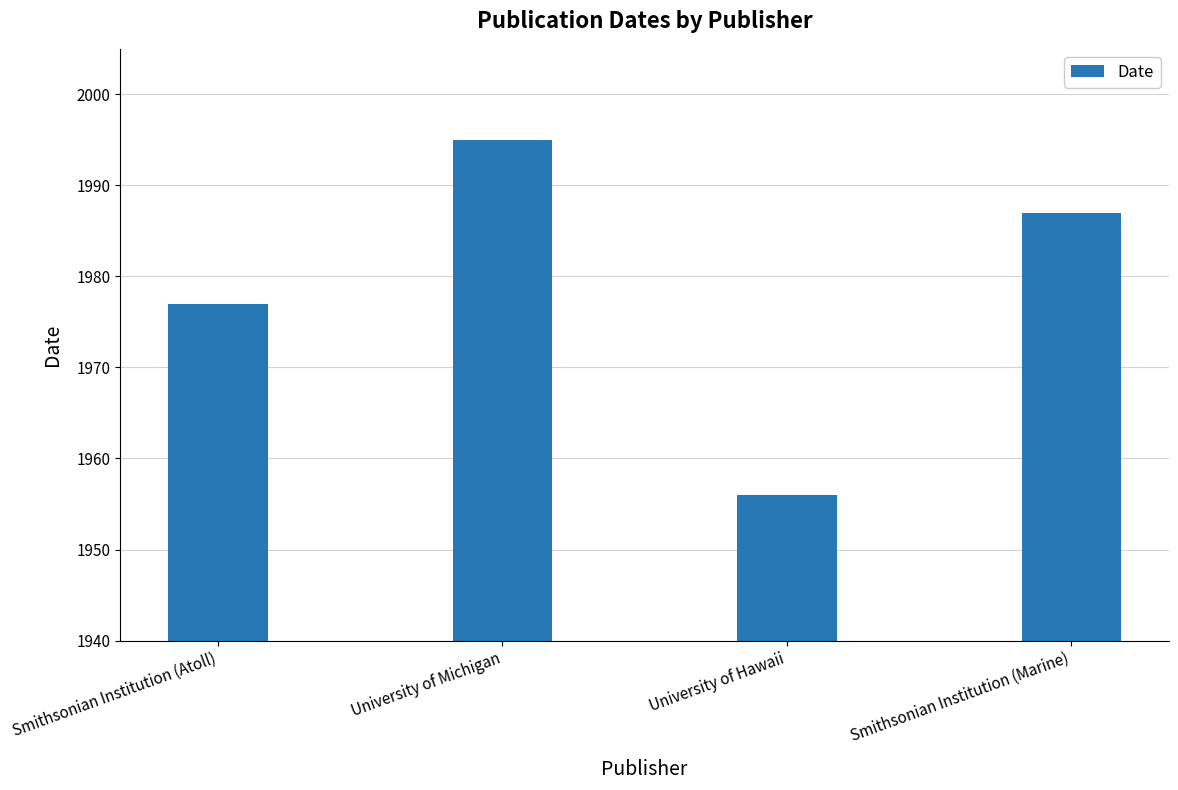

Approximately how many times larger is the value at Smithsonian Institution (Atoll) compared to Smithsonian Institution (Marine)?

1.0